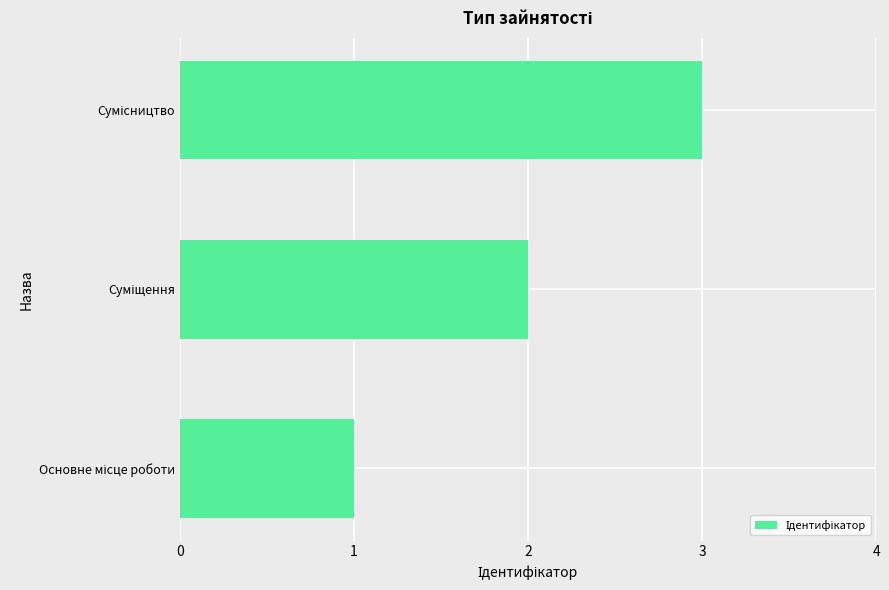

How many categories are shown in the chart?

3